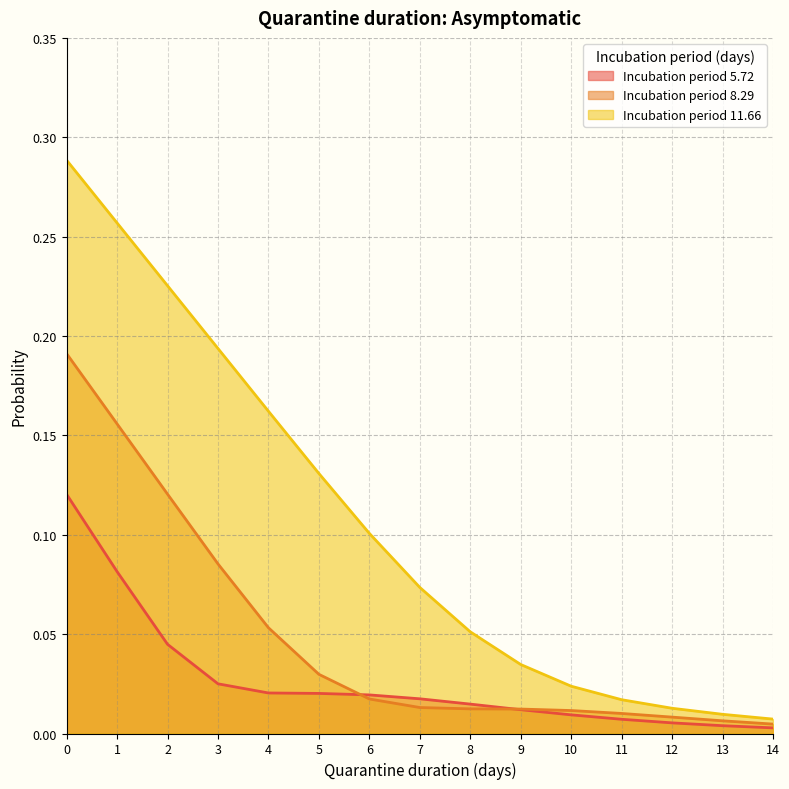

How many series are shown in this chart?

3